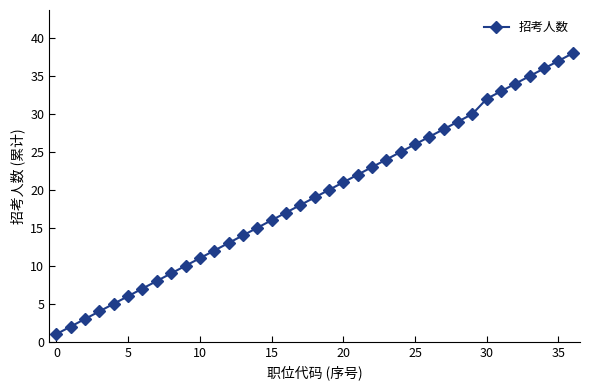

Reading left to right, transcribe all the data shown in this chart.

1	2	3	4	5	6	7	8	9	10	11	12	13	14	15	16	17	18	19	20	21	22	23	24	25	26	27	28	29	30	32	33	34	35	36	37	38